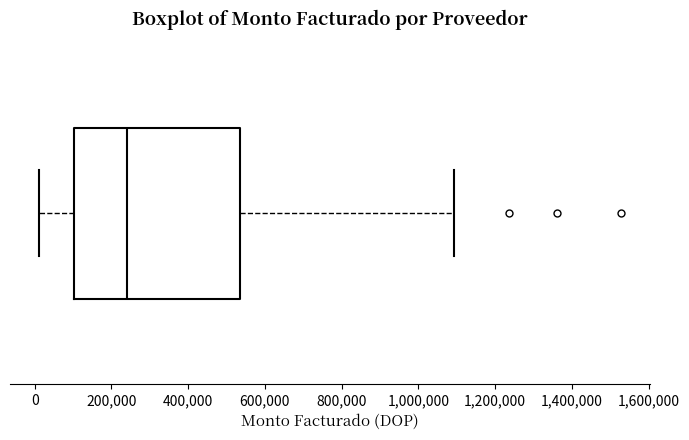

Where does the right whisker of the box end on the x-axis? The values are not printed on the chart, so give them approximately, as read against the axis.

1100000